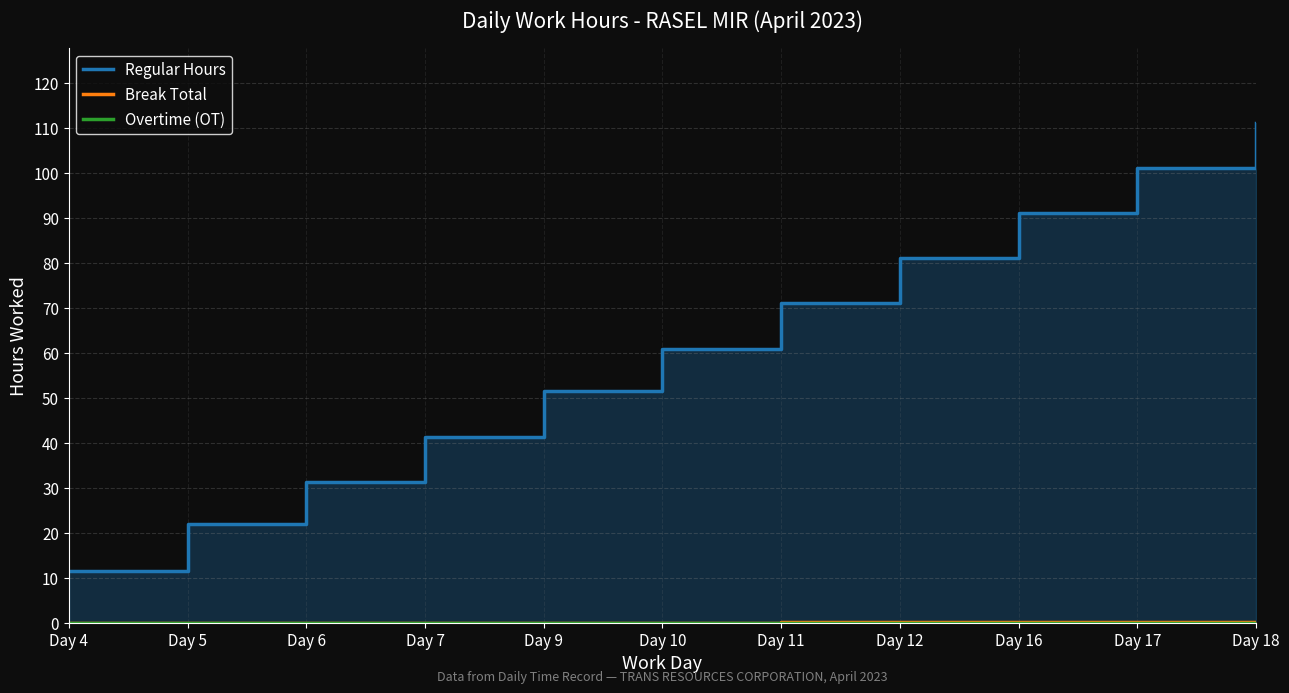

Rank the series at Day 17 from highest to lowest value.

Regular Hours, Break Total, Overtime (OT)